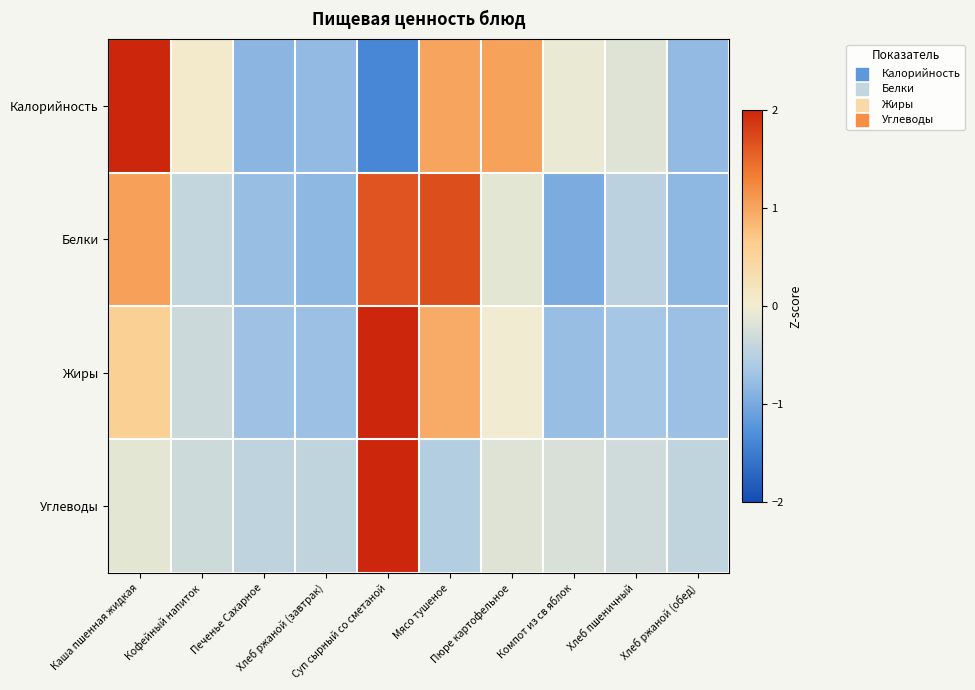

How many distinct data groups are displayed?

4